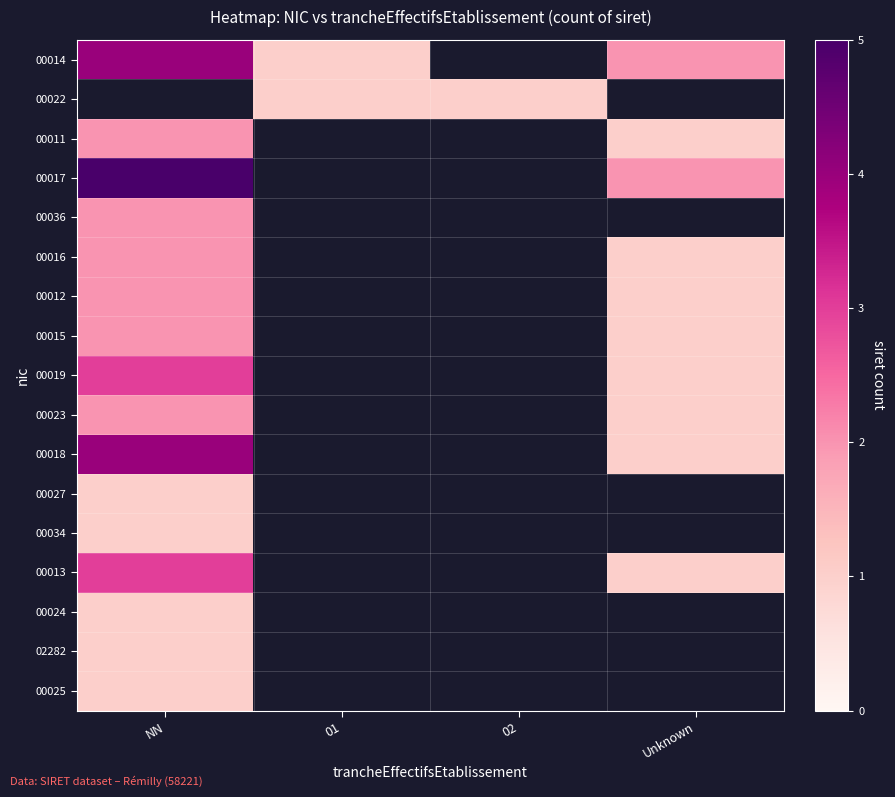

Rank the categories by 00024 value from highest to lowest.

NN, 01, 02, Unknown